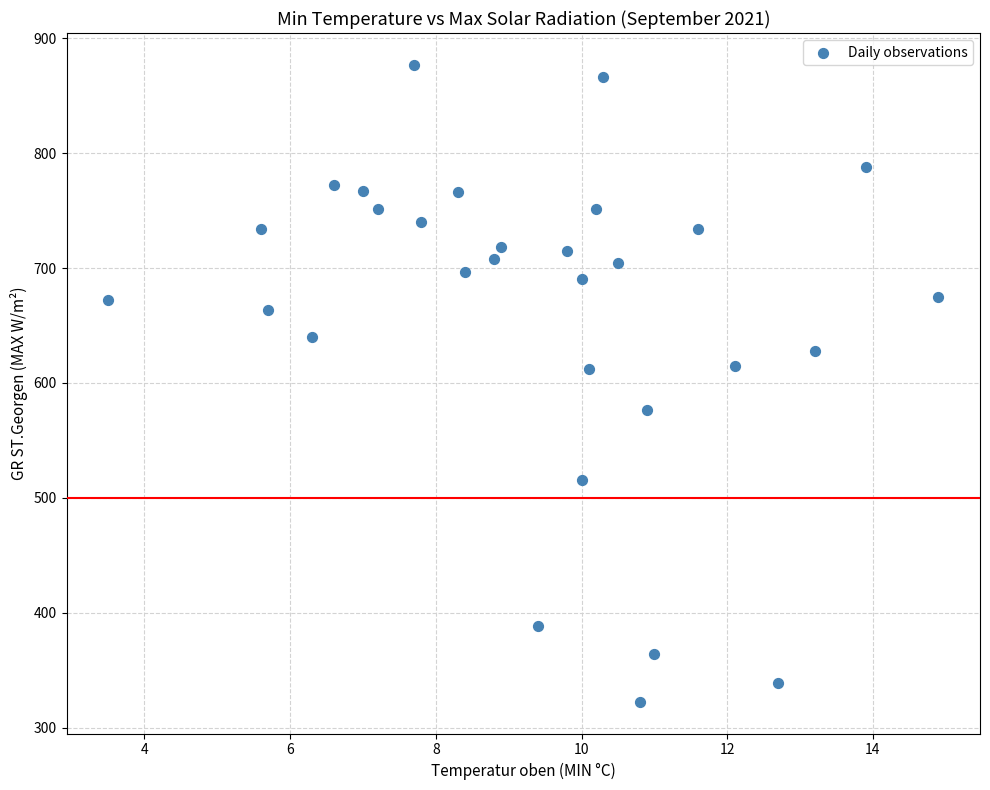

What is the range of X values (max minus min)?

11.4